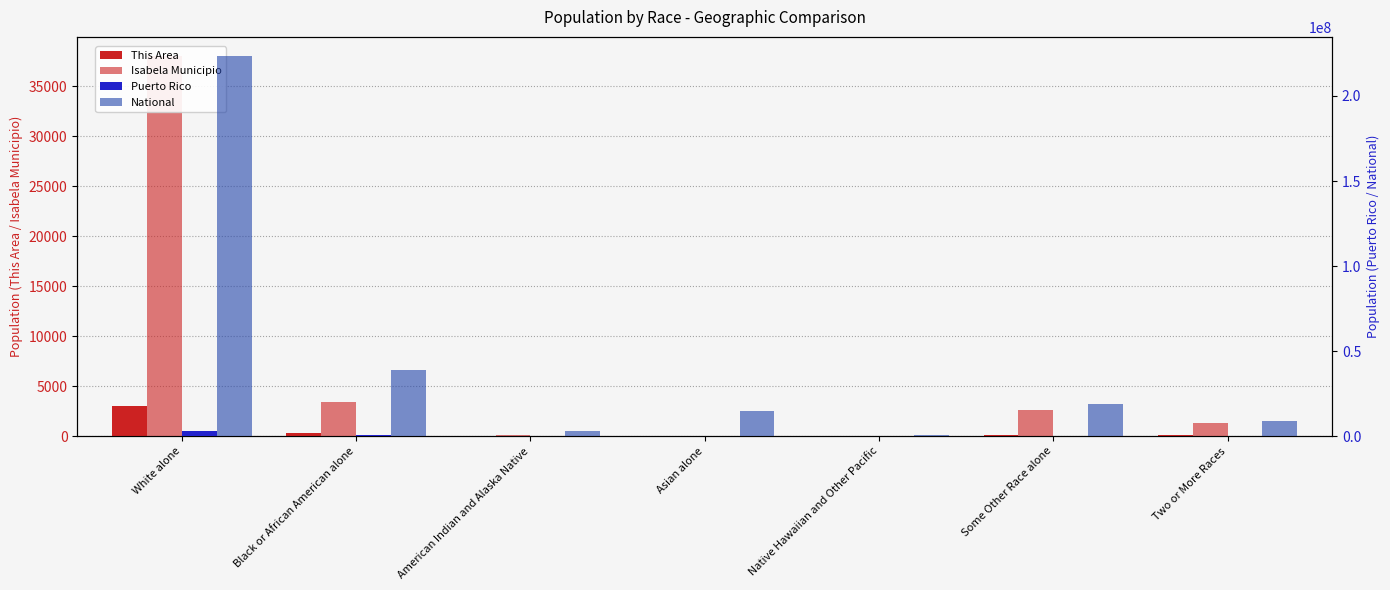

Does the chart contain any negative values?

No